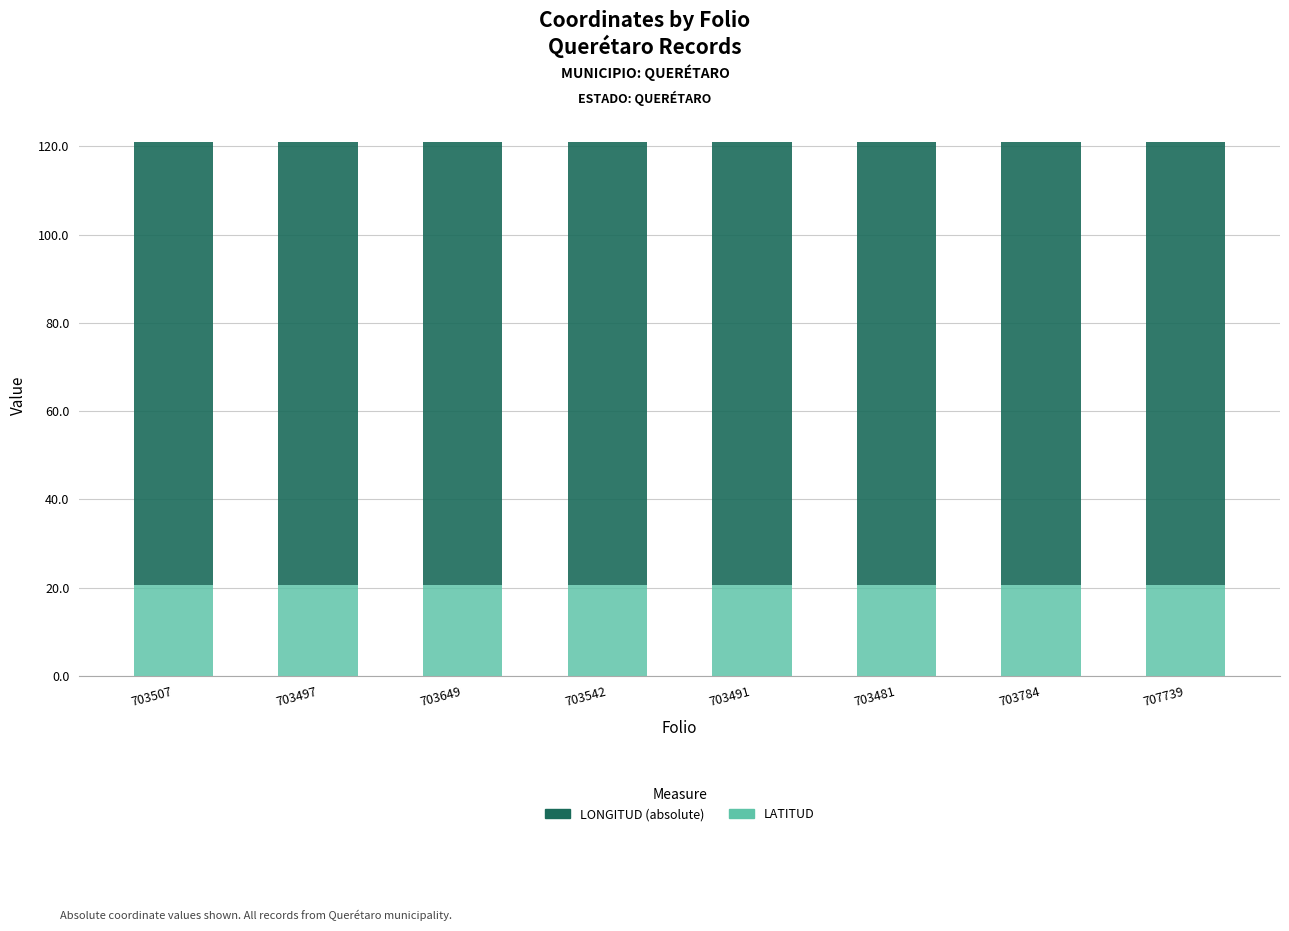

What is the total value across all series at 707739?

121.0